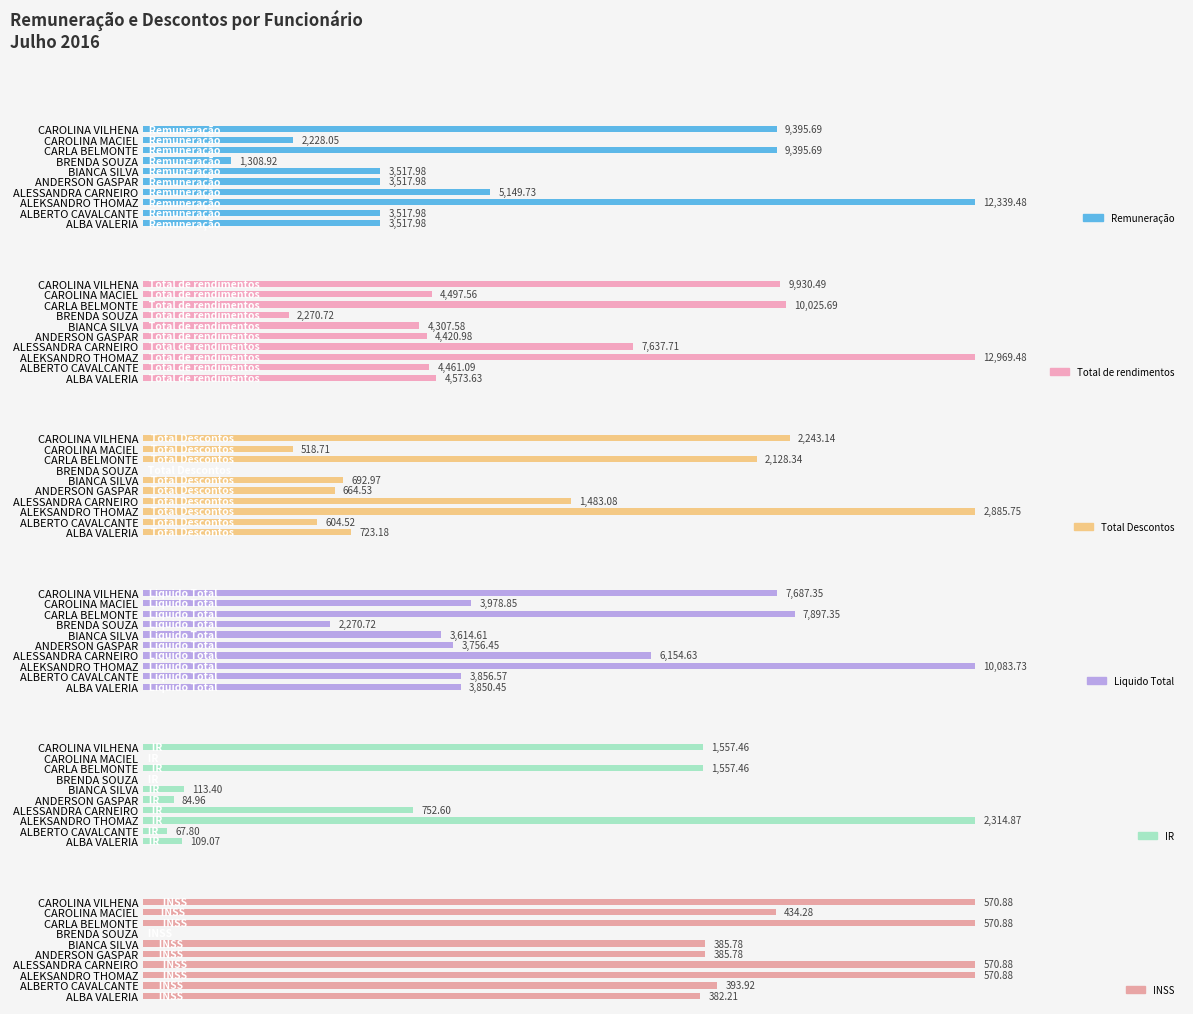

True or false: Total Descontos has a value of 151.2 at ALBERTO CAVALCANTE.

False